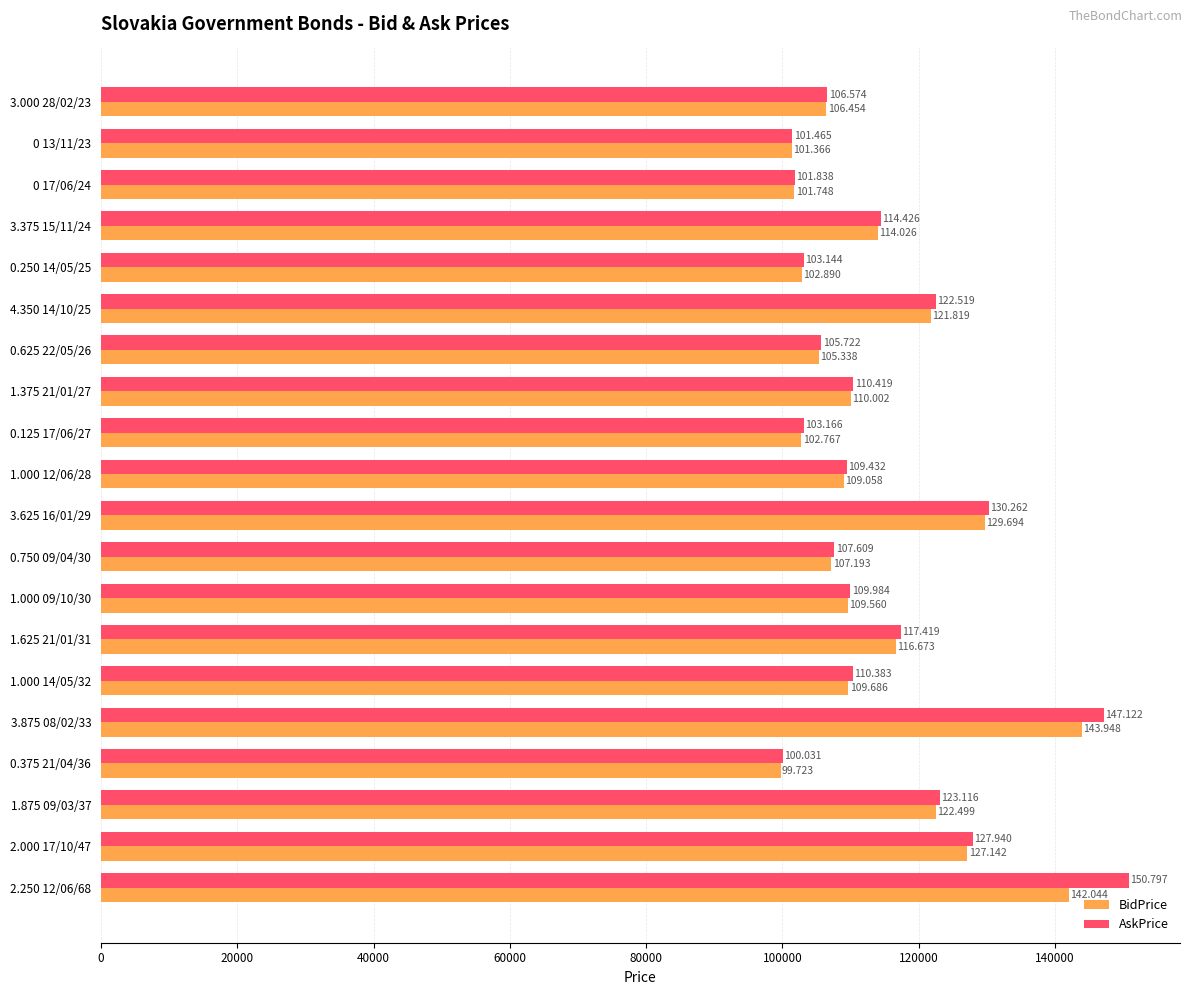

What is the average value of the AskPrice series?

115168